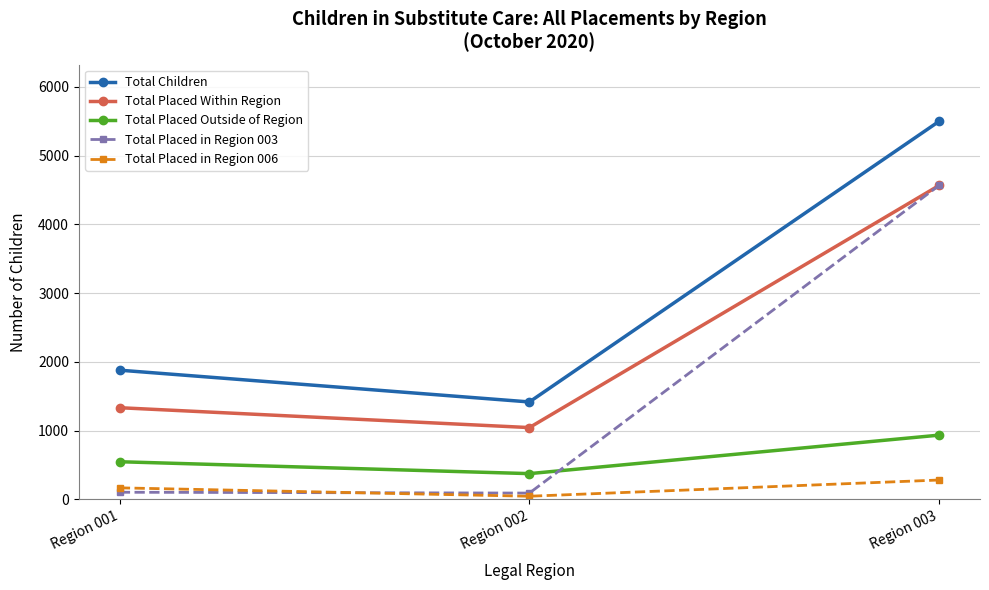

What is the difference between the highest and lowest values at Region 002?

1372